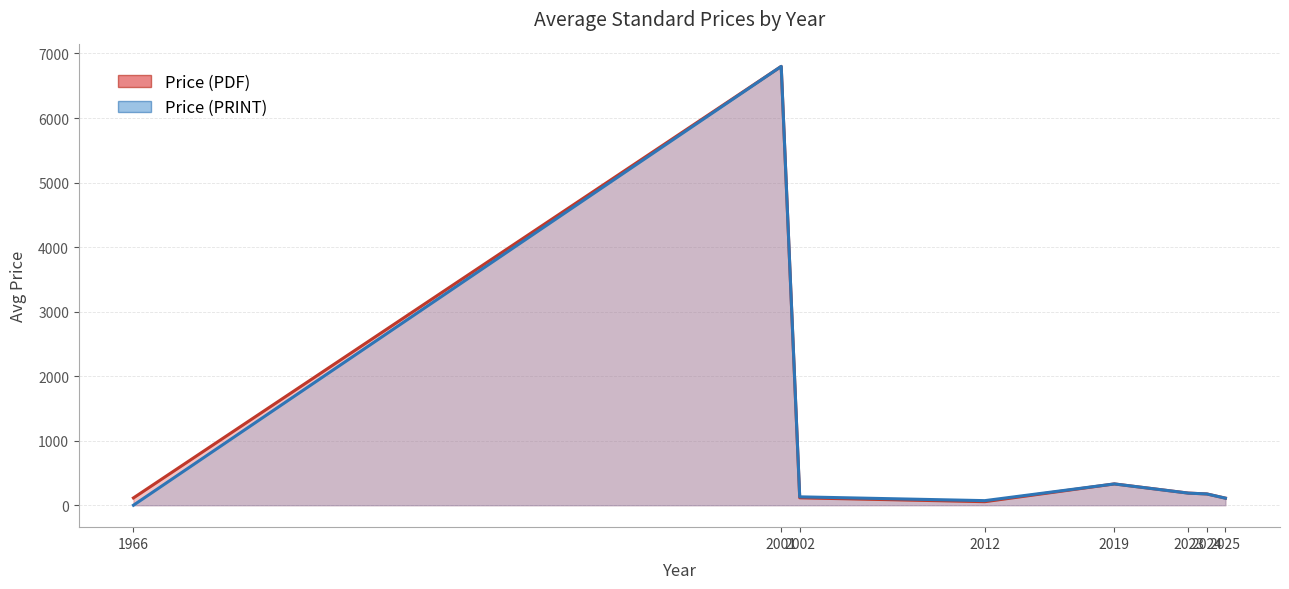

How many values in the Price (PRINT) series exceed 130?

4